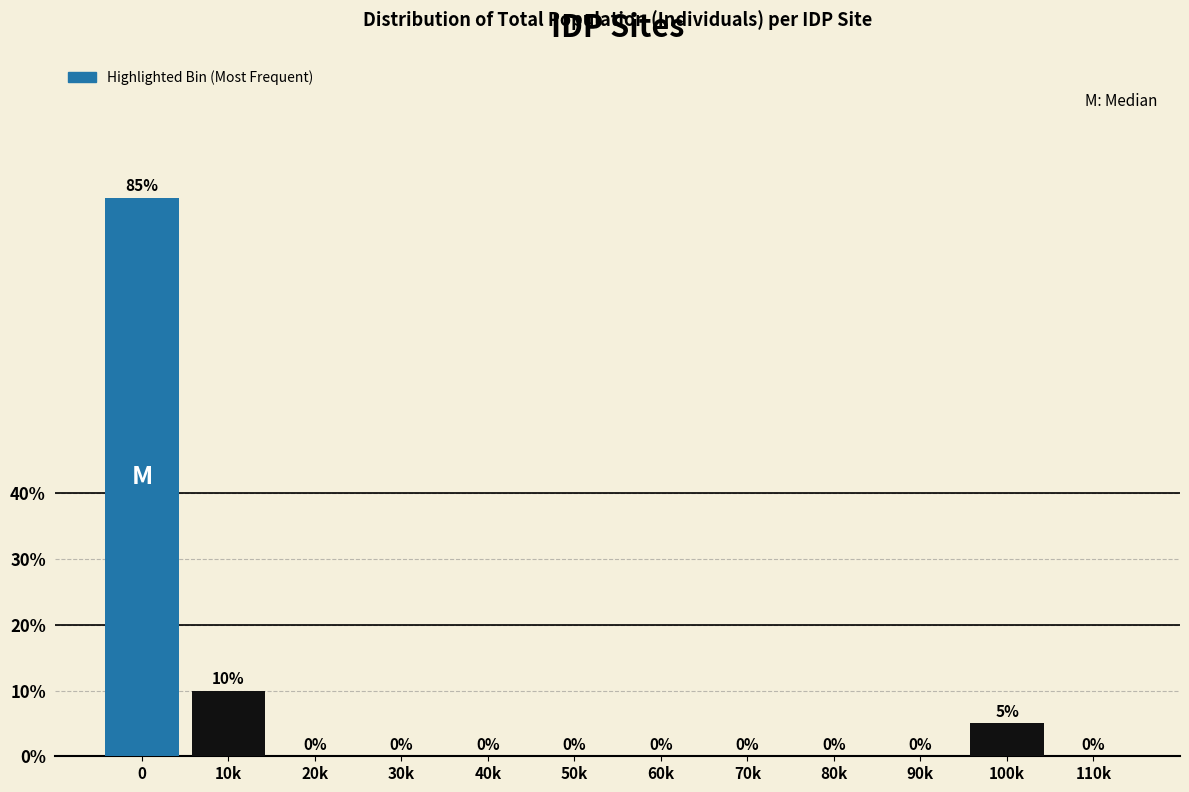

Reading left to right, transcribe all the data shown in this chart.

0=85	10k=10	20k=0	30k=0	40k=0	50k=0	60k=0	70k=0	80k=0	90k=0	100k=5	110k=0